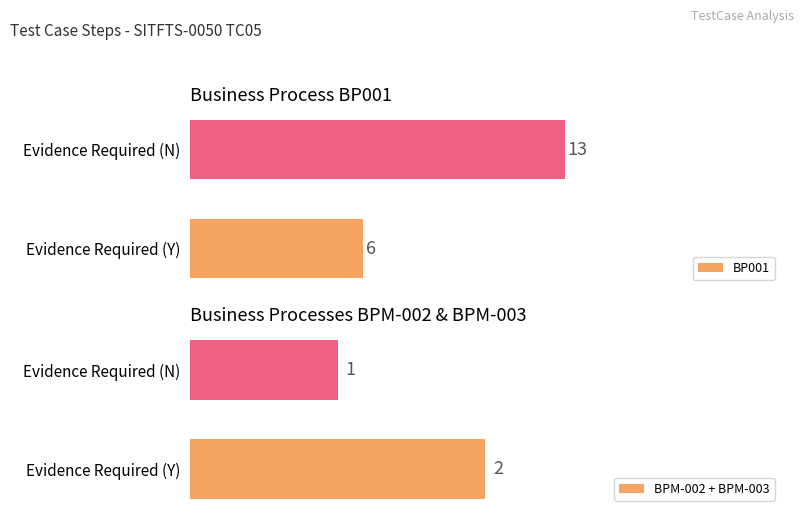

Which category has the highest value in the BP001 series?

Evidence Required (N)